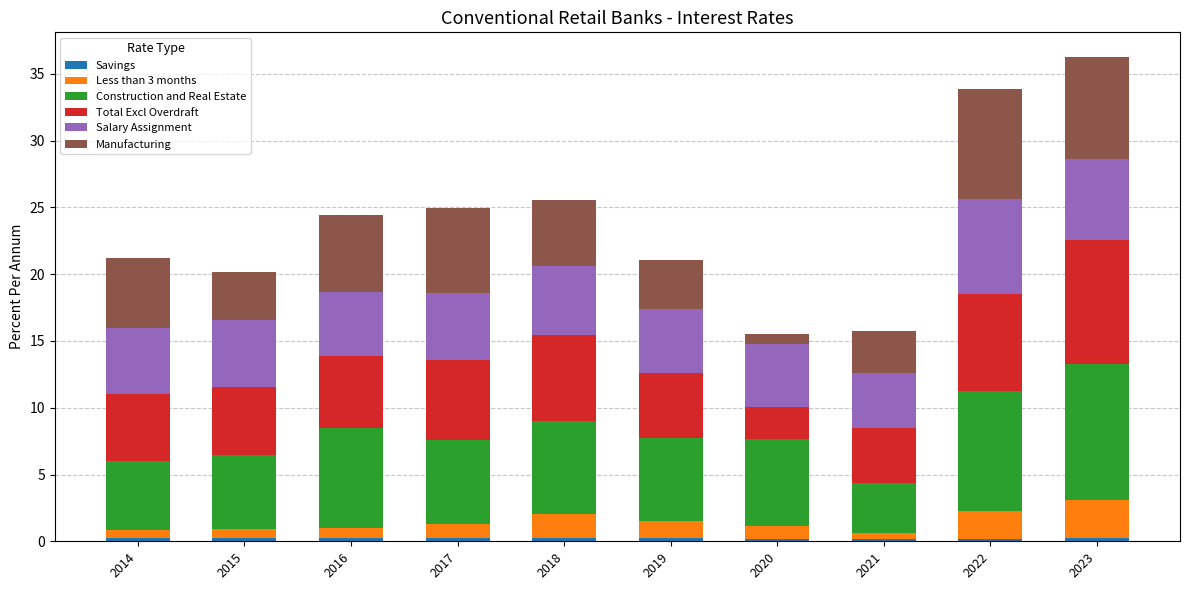

How many series are shown in this chart?

6